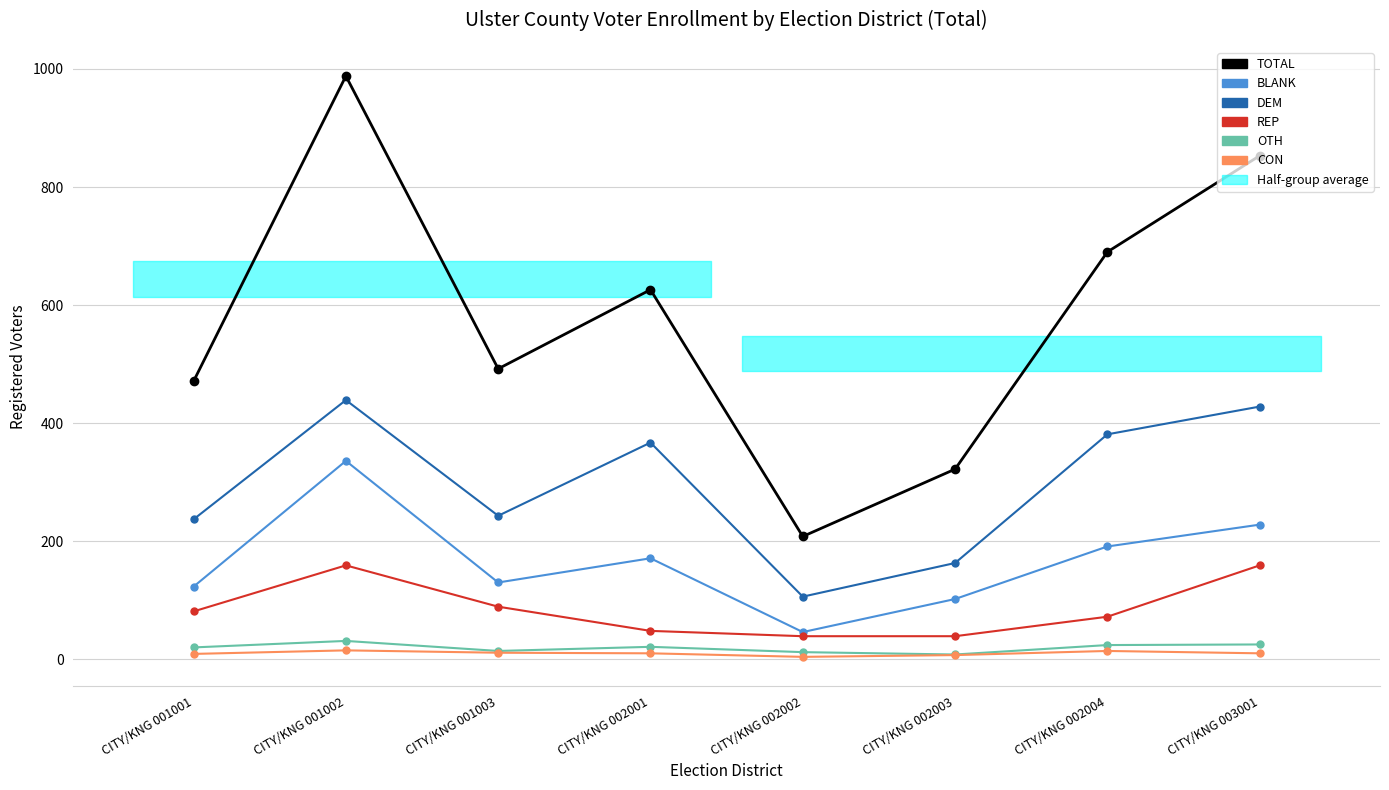

True or false: OTH and BLANK cross at least once.

False